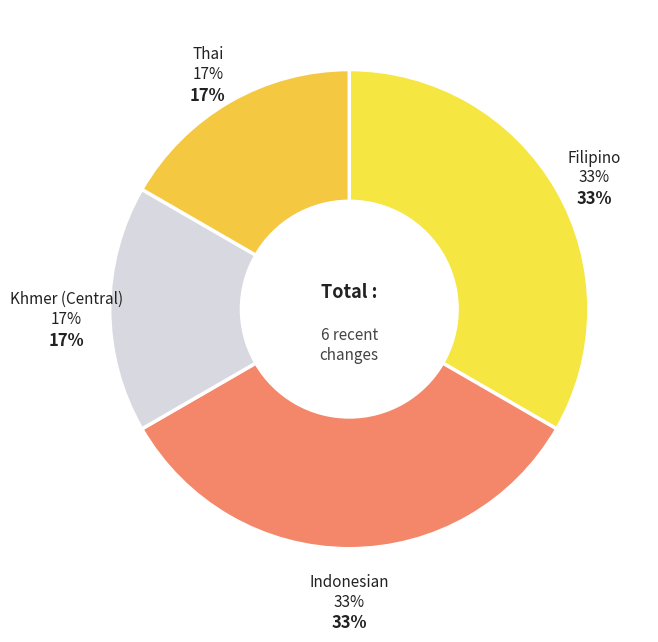

Count the number of slices in the pie.

4